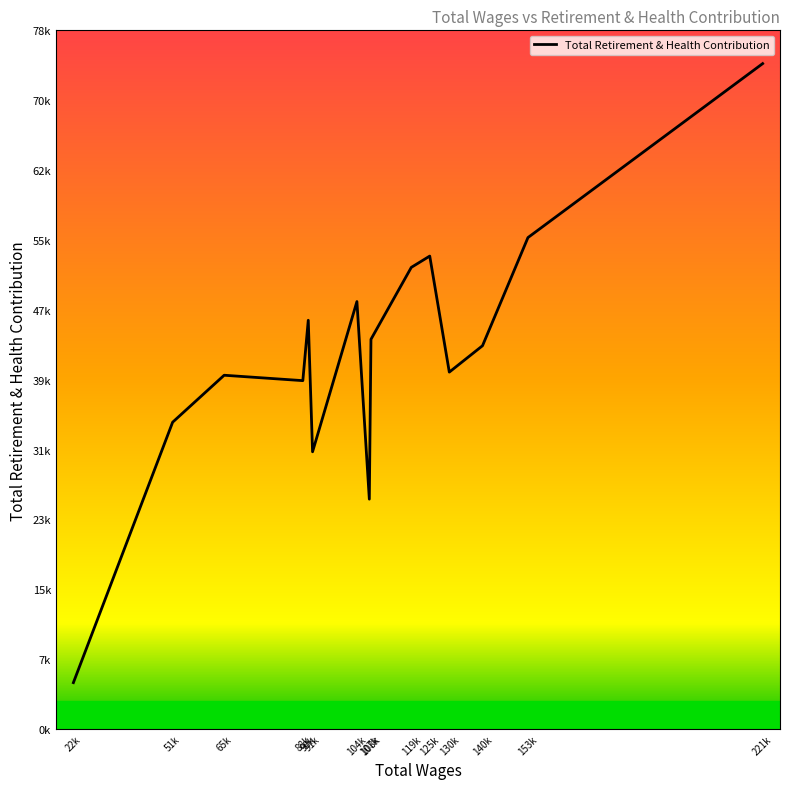

Is this an area chart (filled region under the line)?

No